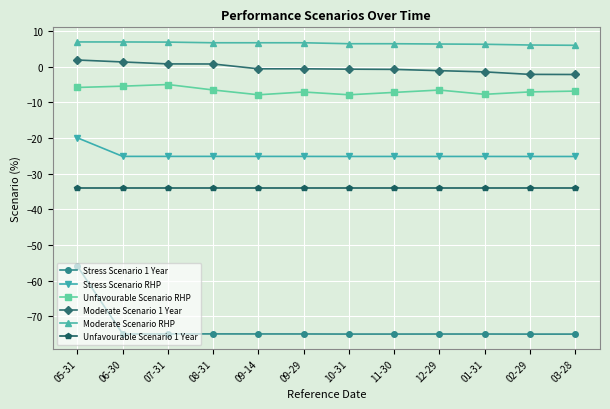

True or false: Moderate Scenario RHP and Stress Scenario RHP intersect in this chart.

False